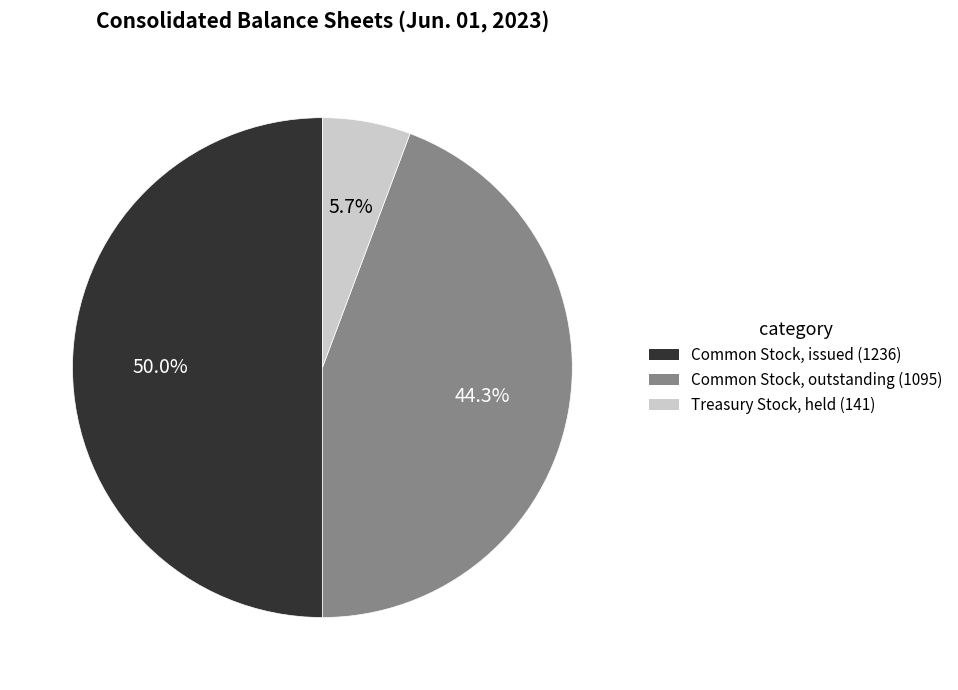

What is the total percentage of Treasury Stock, held (141) and Common Stock, issued (1236)?

55.7%